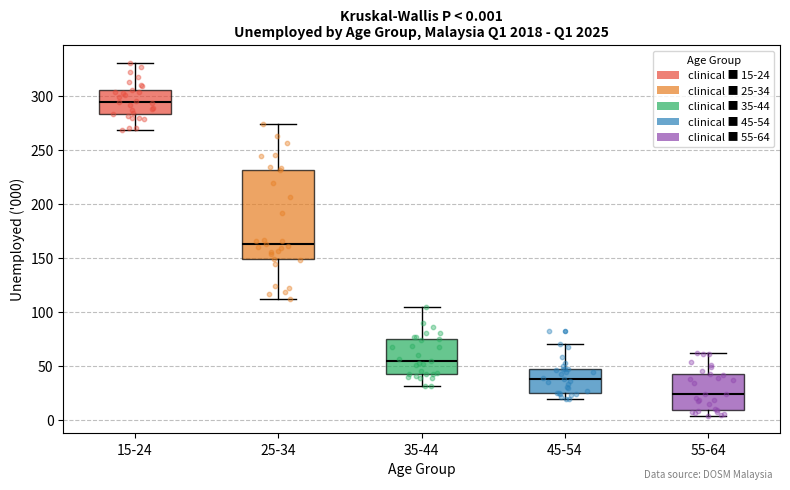

Which box's median line is the lowest?

55-64